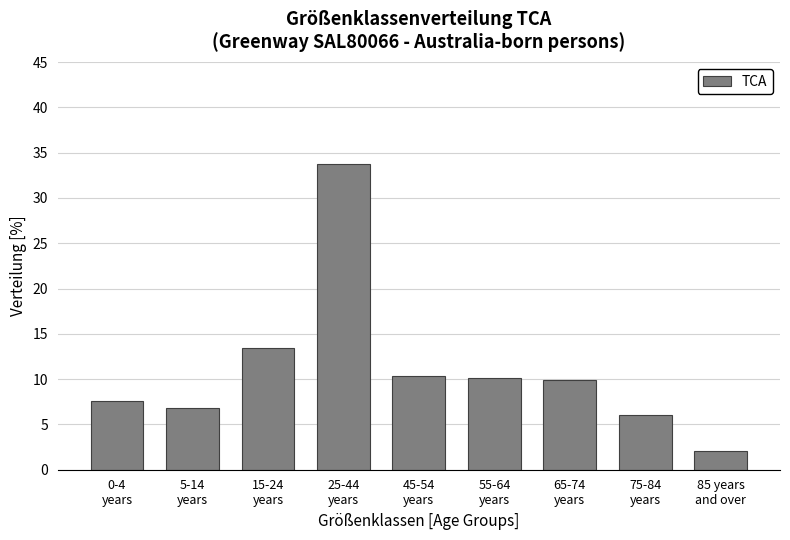

Reading right to left, list all the values displayed in this chart.

2.1	6.0	9.9	10.1	10.4	33.7	13.4	6.8	7.6